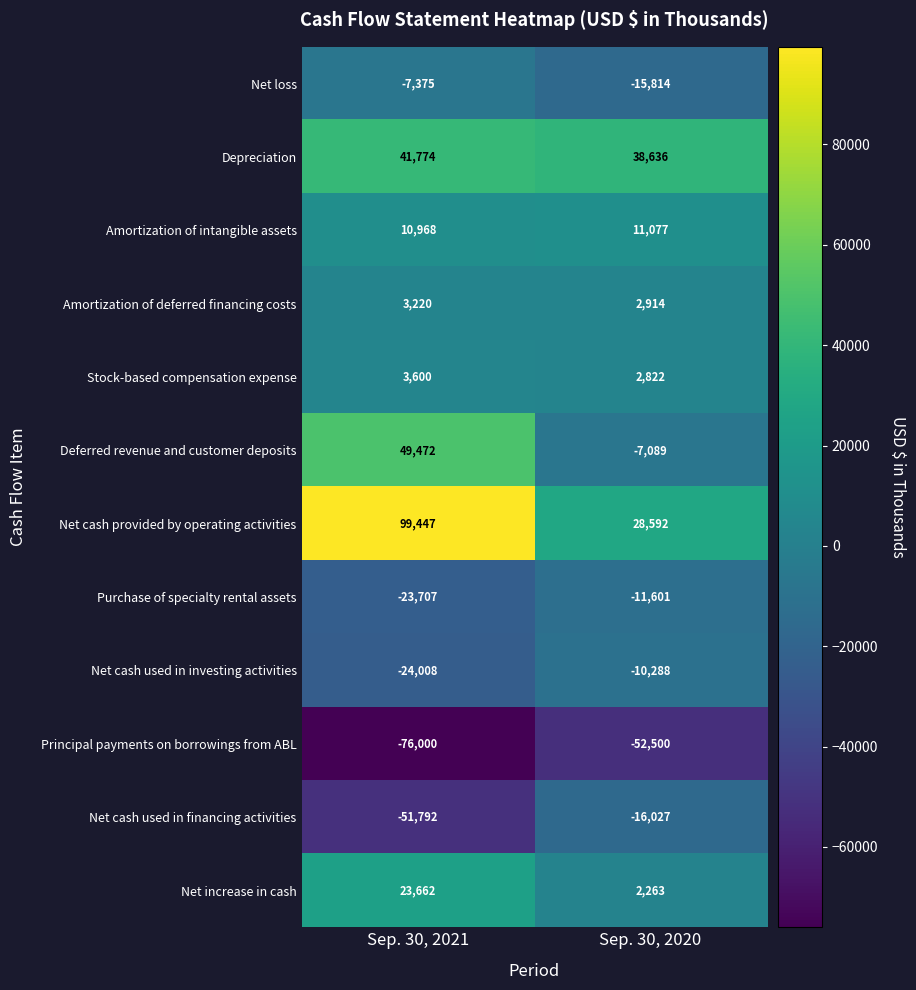

Which series has the widest spread of values?

Net cash provided by operating activities